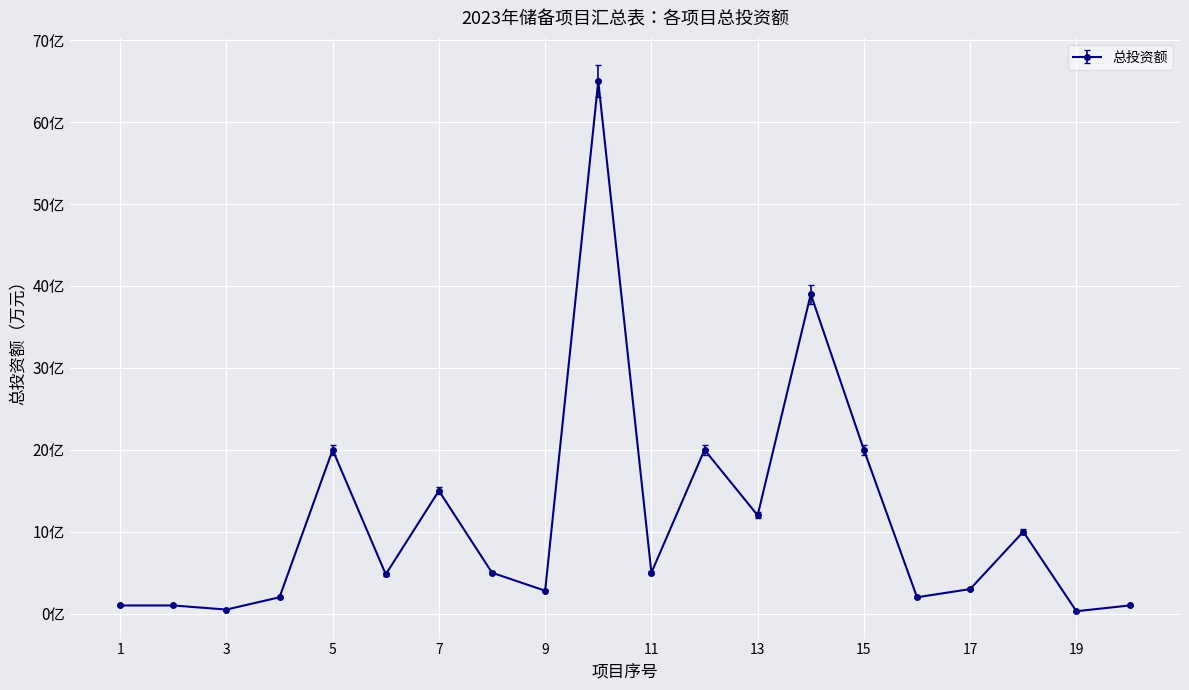

Is this an area chart (filled region under the line)?

No